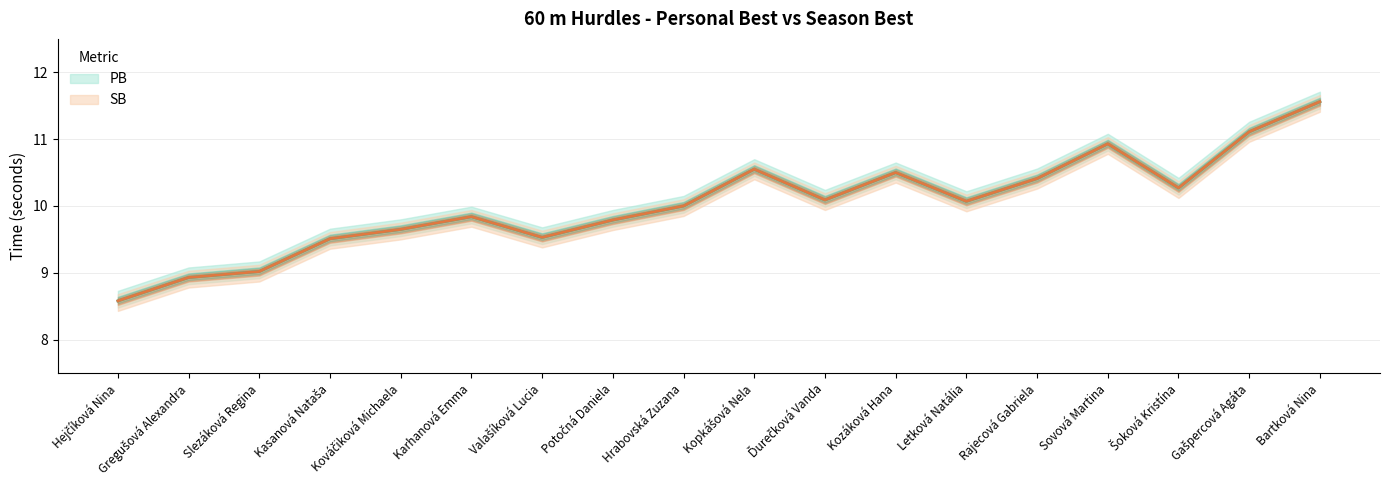

Count the number of categories in the chart.

18